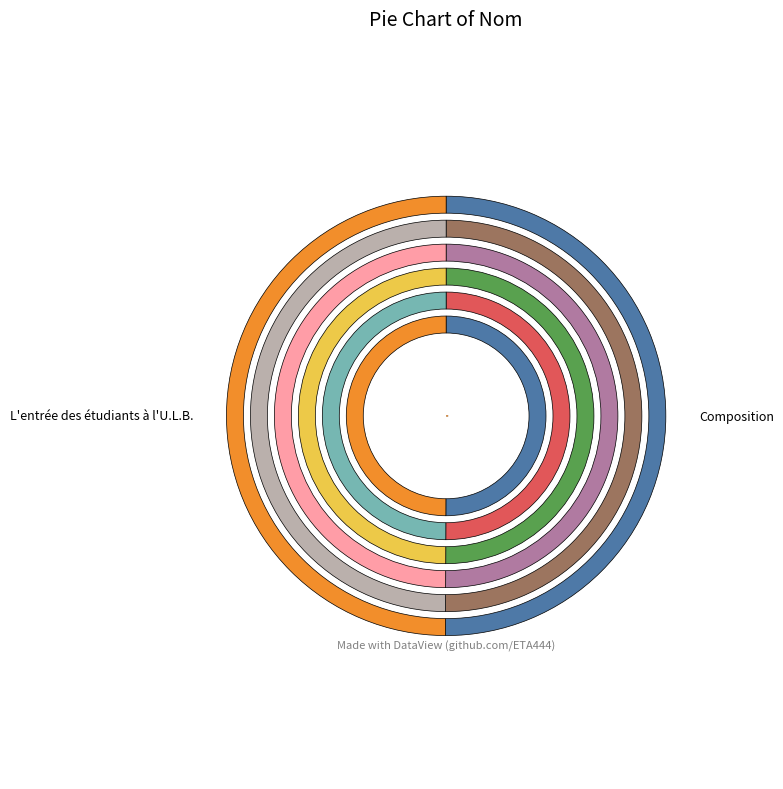

How many slices are in this pie chart?

2